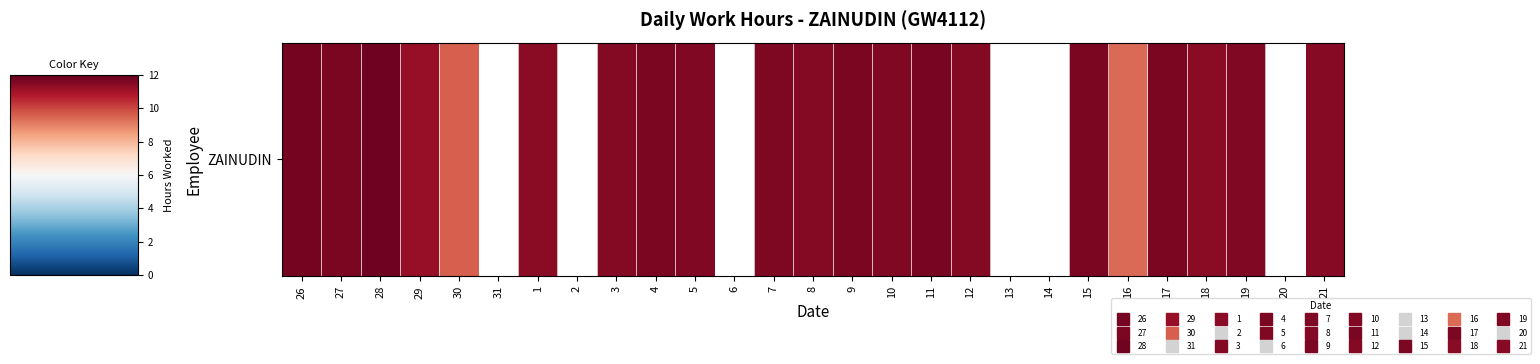

List the labels in order of value, largest first.

28, 26, 11, 15, 27, 4, 9, 17, 7, 19, 10, 5, 3, 12, 8, 21, 18, 1, 29, 30, 16, 31, 2, 6, 13, 14, 20